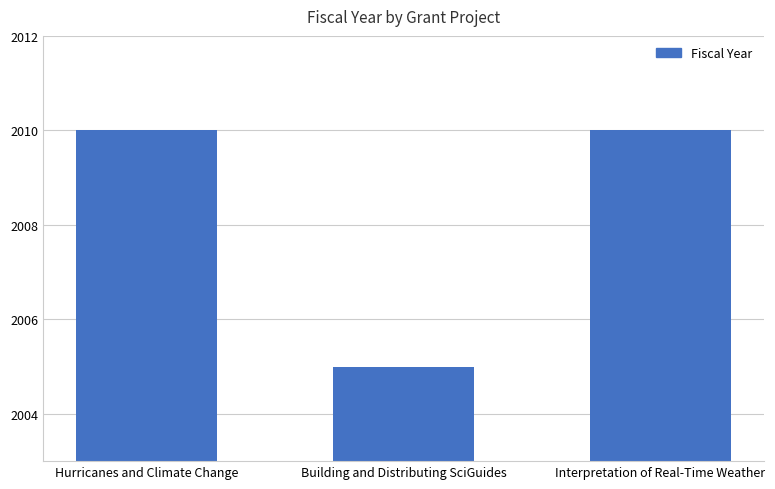

What is the maximum value shown in the chart?

2010